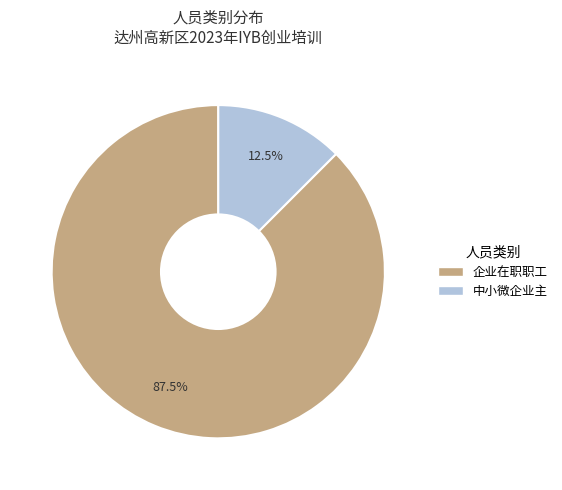

Does 企业在职职工 represent more than half of the total?

Yes